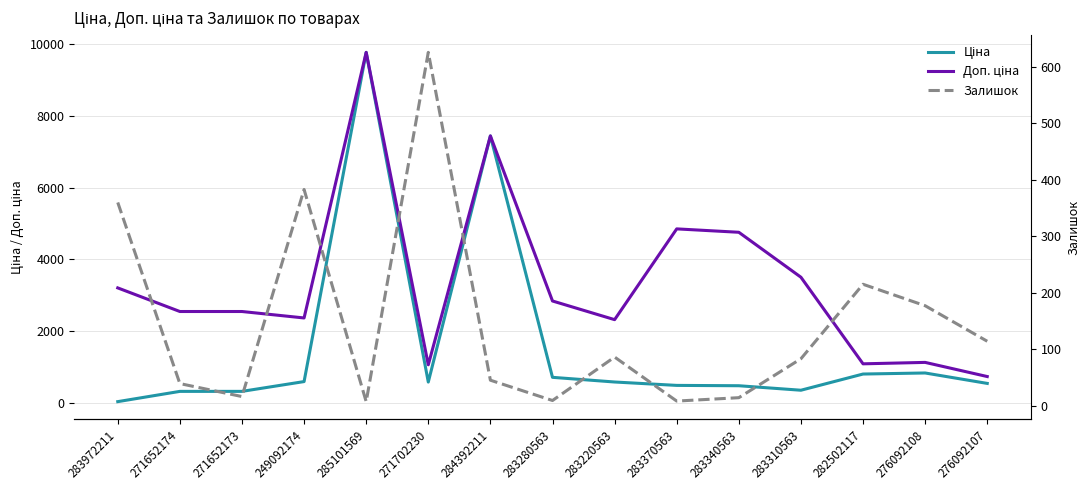

What is the sum of the Залишок values at 276092107 and 283972211?

474.0